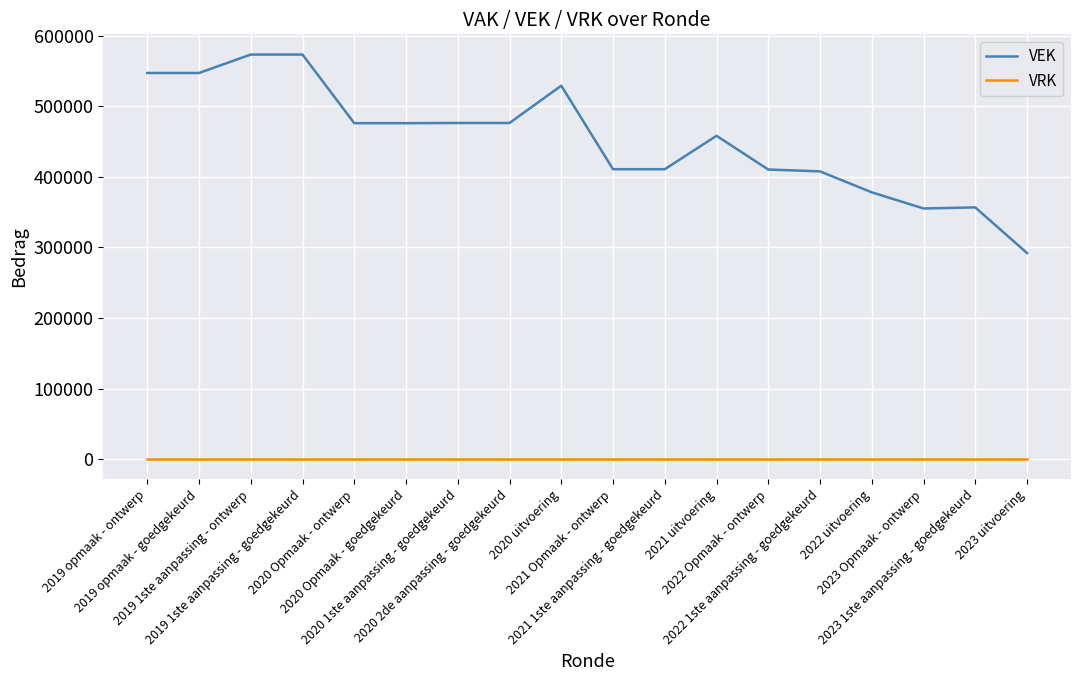

Where does the VEK series first go above 476220?

2019 opmaak - ontwerp